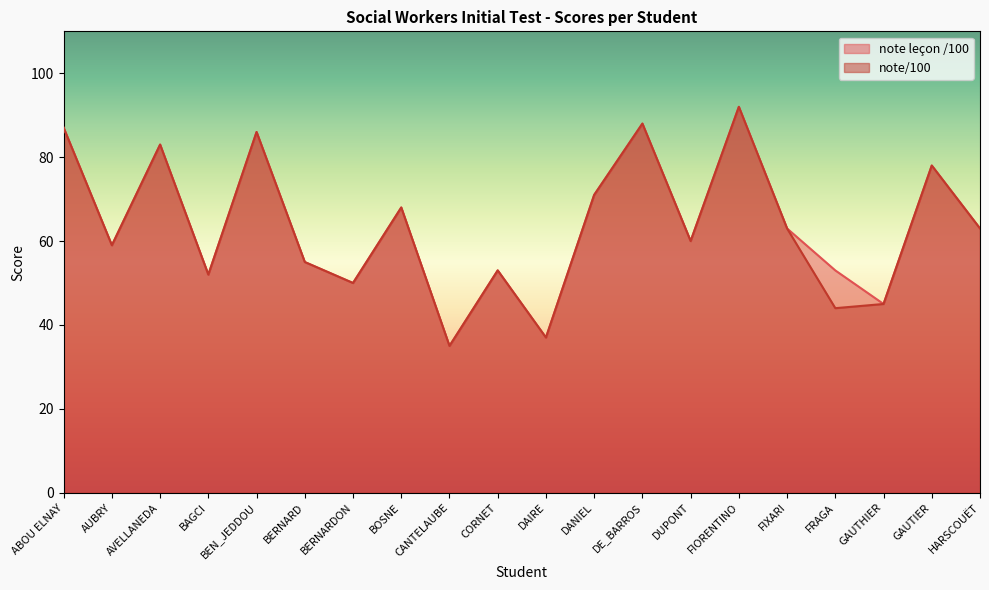

Where is the first local minimum for note leçon /100?

AUBRY